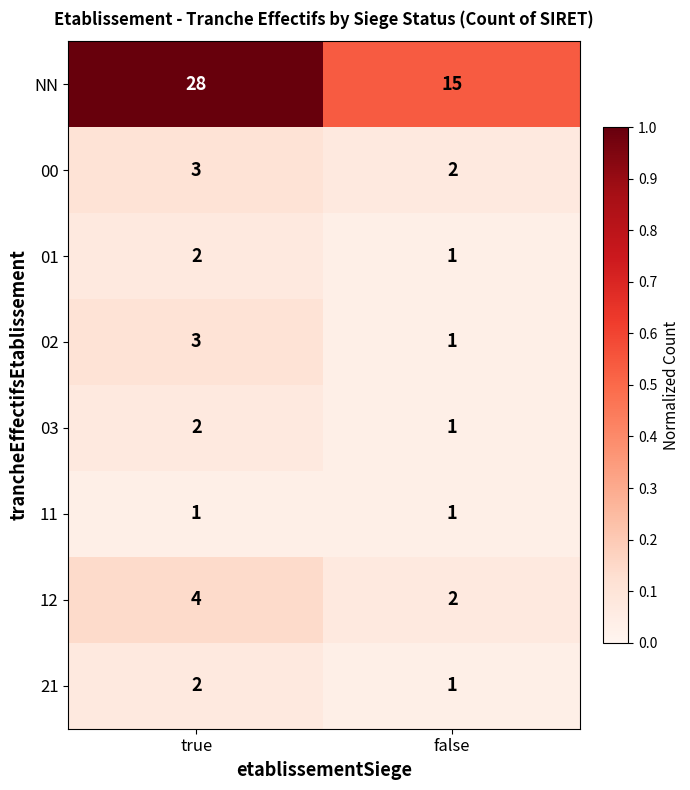

The 03 series shows 3 at true. True or false?

False